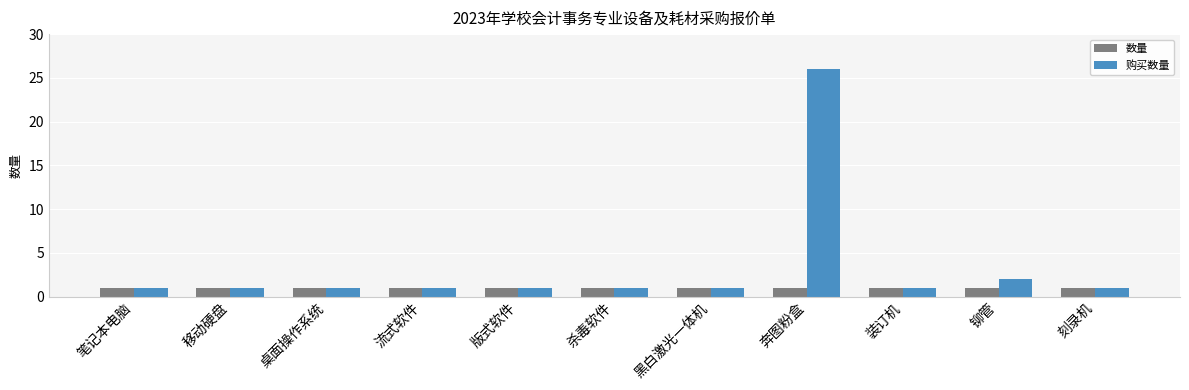

Does the chart contain stacked bars?

No